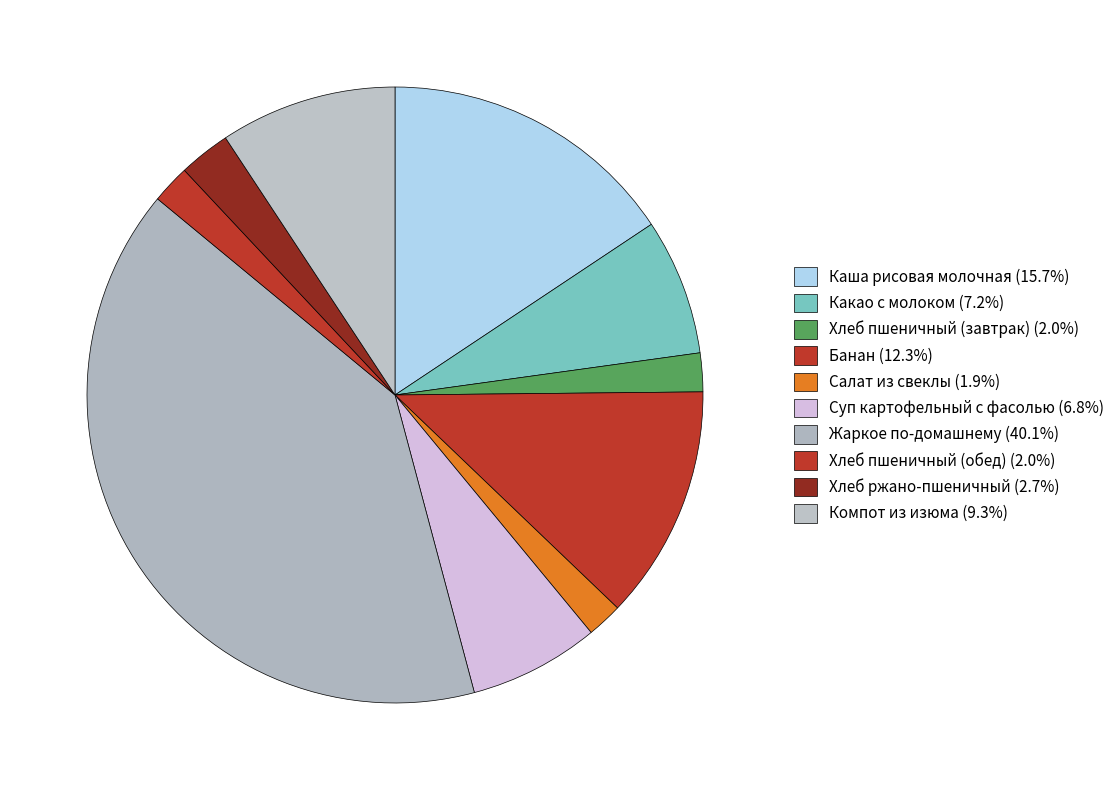

How many segments does this pie chart have?

10